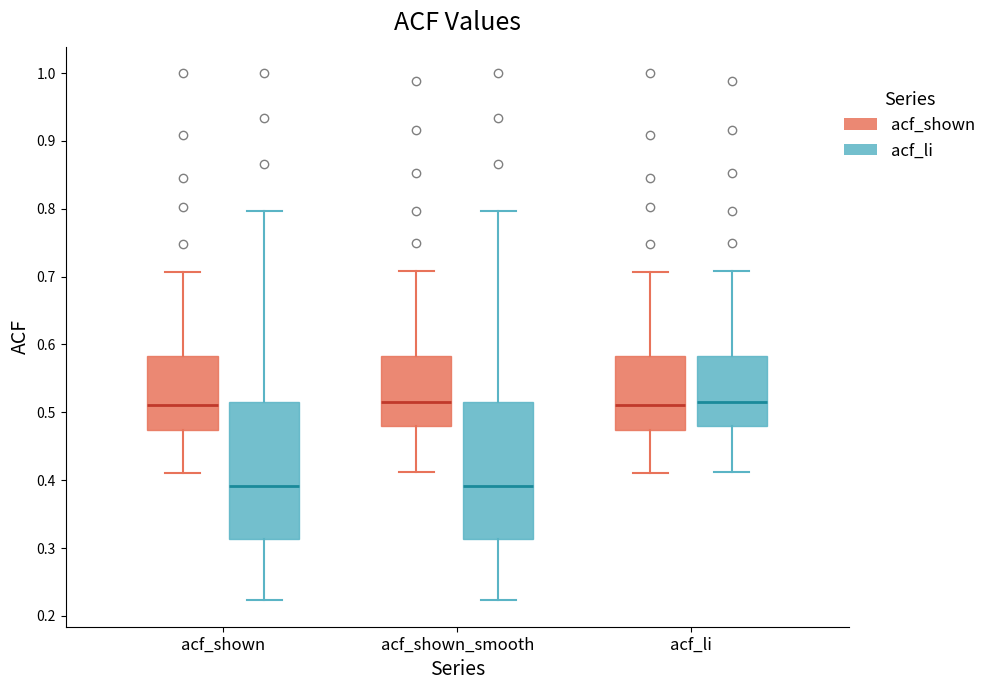

Reading left to right, transcribe this box plot: for each box, give where its median line is, the range the box spans, and where its two whiskers end, as read against the y-axis. The values are not printed on the chart, so give them approximately, as read against the axis.

acf_shown (acf_shown): median 0.51, box 0.47 to 0.58, whiskers 0.41 to 0.71
acf_shown (acf_li): median 0.39, box 0.31 to 0.52, whiskers 0.22 to 0.80
acf_shown_smooth (acf_shown): median 0.52, box 0.48 to 0.58, whiskers 0.41 to 0.71
acf_shown_smooth (acf_li): median 0.39, box 0.31 to 0.52, whiskers 0.22 to 0.80
acf_li (acf_shown): median 0.51, box 0.47 to 0.58, whiskers 0.41 to 0.71
acf_li (acf_li): median 0.52, box 0.48 to 0.58, whiskers 0.41 to 0.71